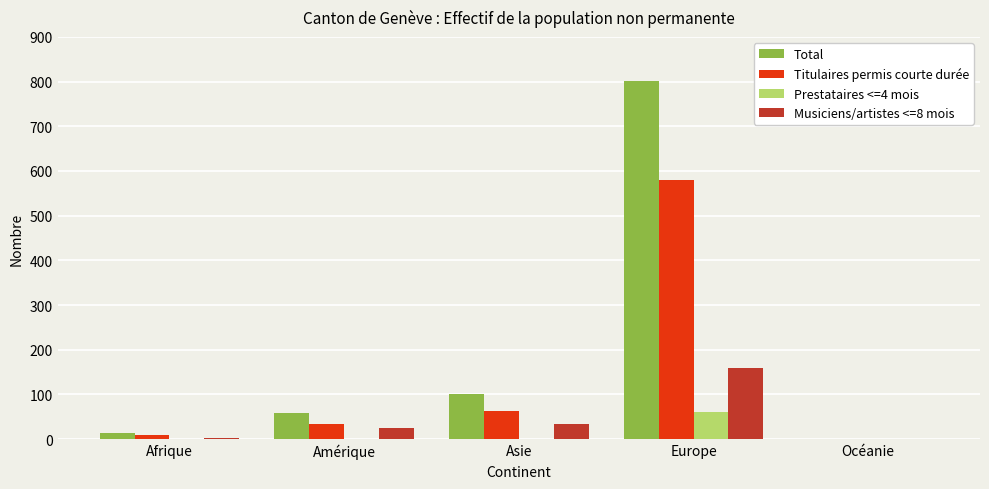

The value of Prestataires <=4 mois at Asie is 0. True or false?

True